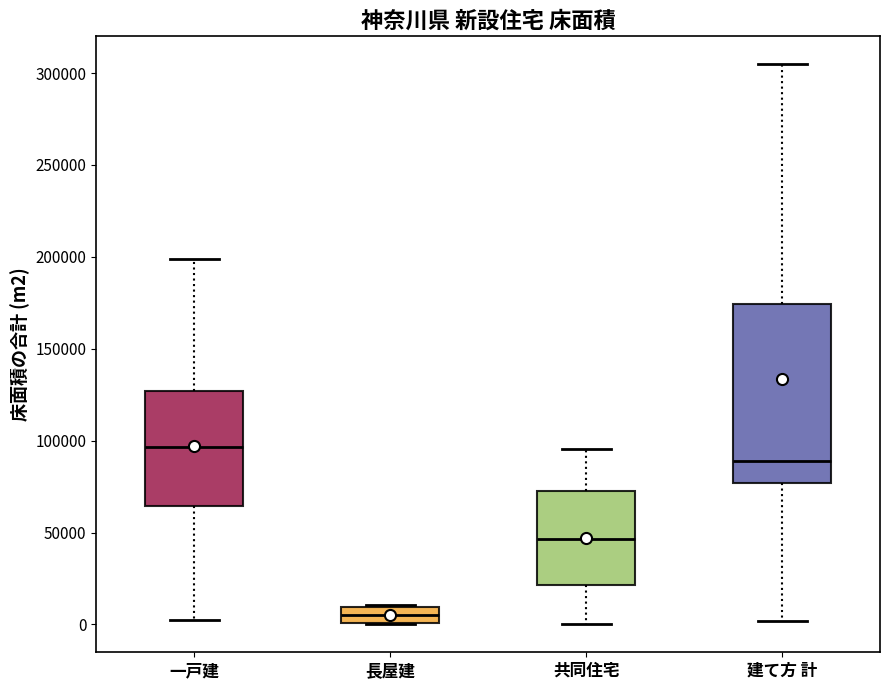

Where is the upper edge of the box for 建て方 計 on the y-axis? The values are not printed on the chart, so give them approximately, as read against the axis.

175000